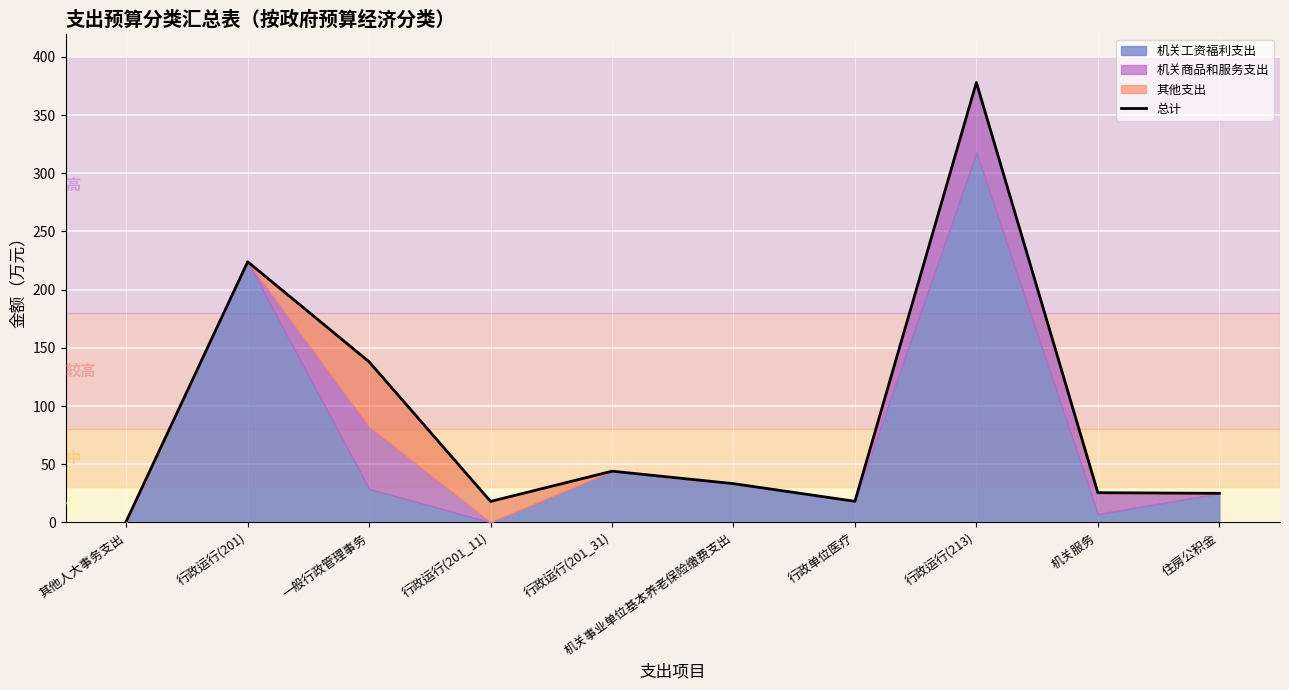

List the labels in order of value, largest first.

行政运行(213), 行政运行(201), 一般行政管理事务, 行政运行(201_31), 机关事业单位基本养老保险缴费支出, 机关服务, 住房公积金, 行政单位医疗, 行政运行(201_11), 其他人大事务支出